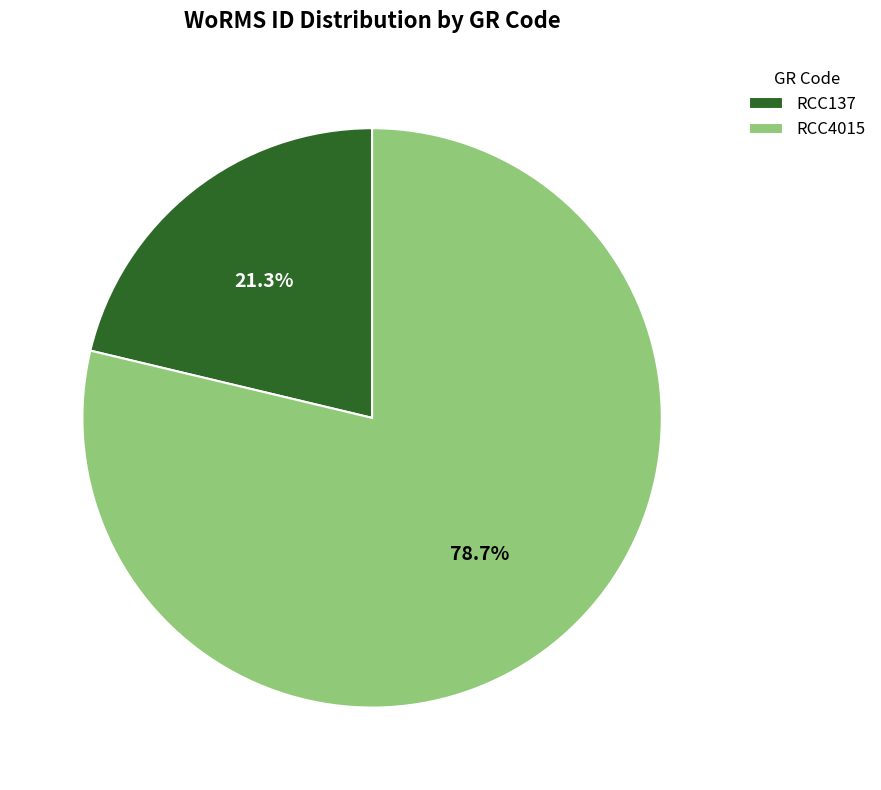

Which category has the biggest portion of the pie?

RCC4015